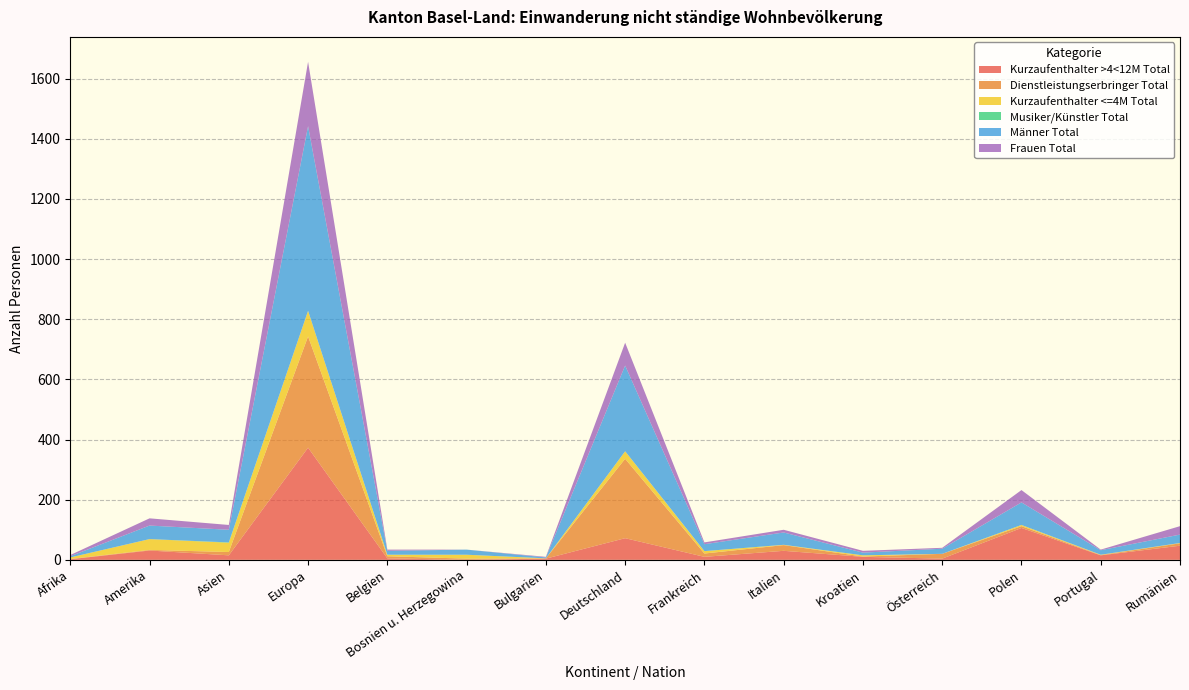

Reading left to right, extract all data points from this chart.

Kurzaufenthalter >4<12M Total: Afrika=2	Amerika=31	Asien=15	Europa=373	Belgien=5	Bosnien u. Herzegowina=0	Bulgarien=4	Deutschland=72	Frankreich=10	Italien=30	Kroatien=10	Österreich=4	Polen=106	Portugal=15	Rumänien=47
Dienstleistungserbringer Total: Afrika=1	Amerika=2	Asien=11	Europa=370	Belgien=7	Bosnien u. Herzegowina=4	Bulgarien=1	Deutschland=264	Frankreich=11	Italien=19	Kroatien=1	Österreich=16	Polen=6	Portugal=1	Rumänien=8
Kurzaufenthalter <=4M Total: Afrika=5	Amerika=36	Asien=31	Europa=85	Belgien=5	Bosnien u. Herzegowina=13	Bulgarien=0	Deutschland=25	Frankreich=8	Italien=1	Kroatien=4	Österreich=0	Polen=4	Portugal=1	Rumänien=1
Musiker/Künstler Total: Afrika=0	Amerika=0	Asien=1	Europa=0	Belgien=0	Bosnien u. Herzegowina=0	Bulgarien=0	Deutschland=0	Frankreich=0	Italien=0	Kroatien=0	Österreich=0	Polen=0	Portugal=0	Rumänien=0
Männer Total: Afrika=4	Amerika=45	Asien=42	Europa=614	Belgien=13	Bosnien u. Herzegowina=17	Bulgarien=3	Deutschland=285	Frankreich=23	Italien=41	Kroatien=9	Österreich=17	Polen=75	Portugal=15	Rumänien=28
Frauen Total: Afrika=4	Amerika=24	Asien=16	Europa=214	Belgien=4	Bosnien u. Herzegowina=0	Bulgarien=2	Deutschland=76	Frankreich=6	Italien=9	Kroatien=6	Österreich=3	Polen=41	Portugal=2	Rumänien=28